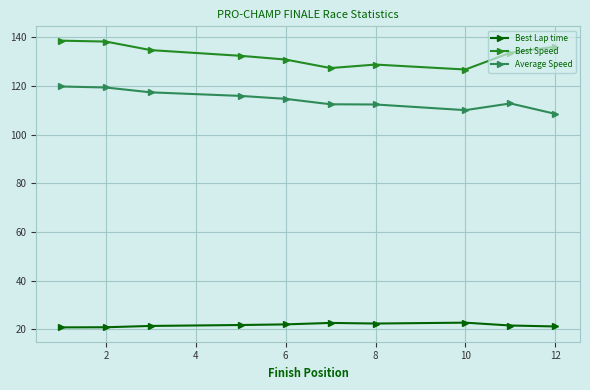

Which series has the largest total across all categories?

Best Speed